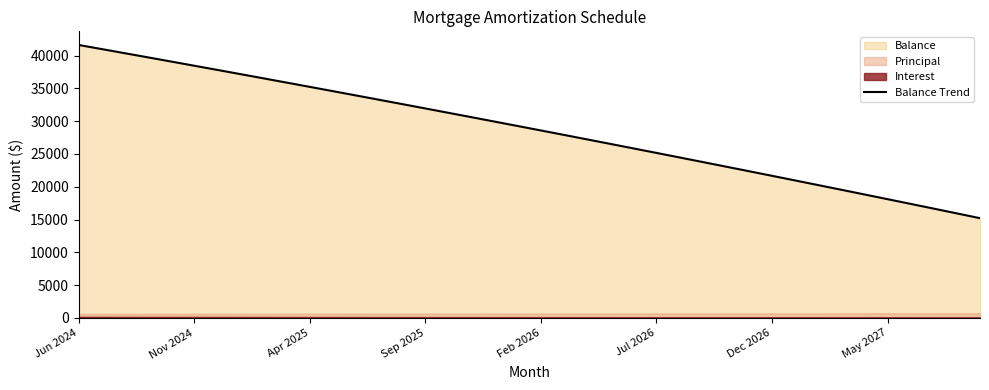

Is it true that Balance Trend equals 8959 at May 2027?

False